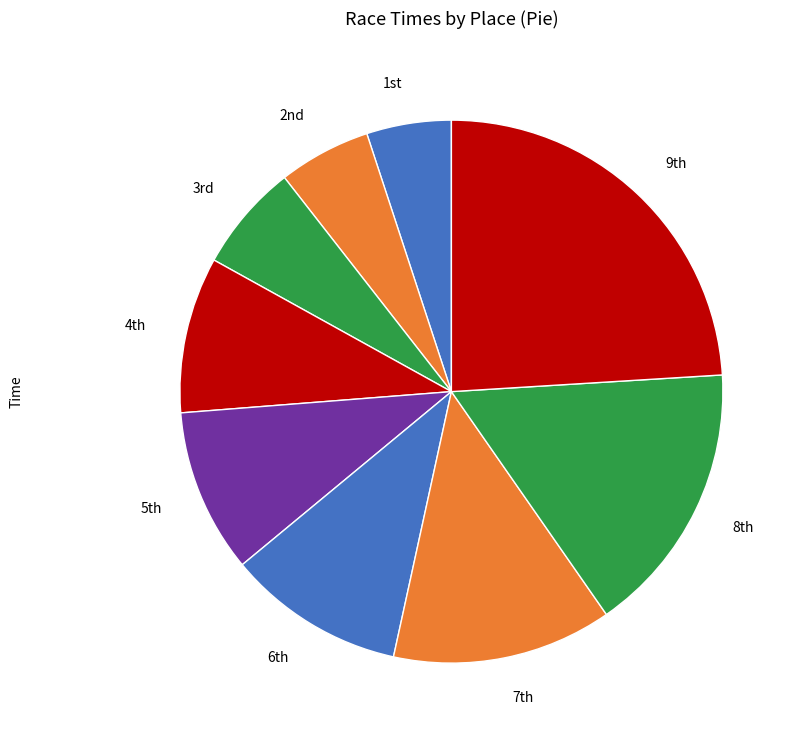

How many slices are in this pie chart?

9